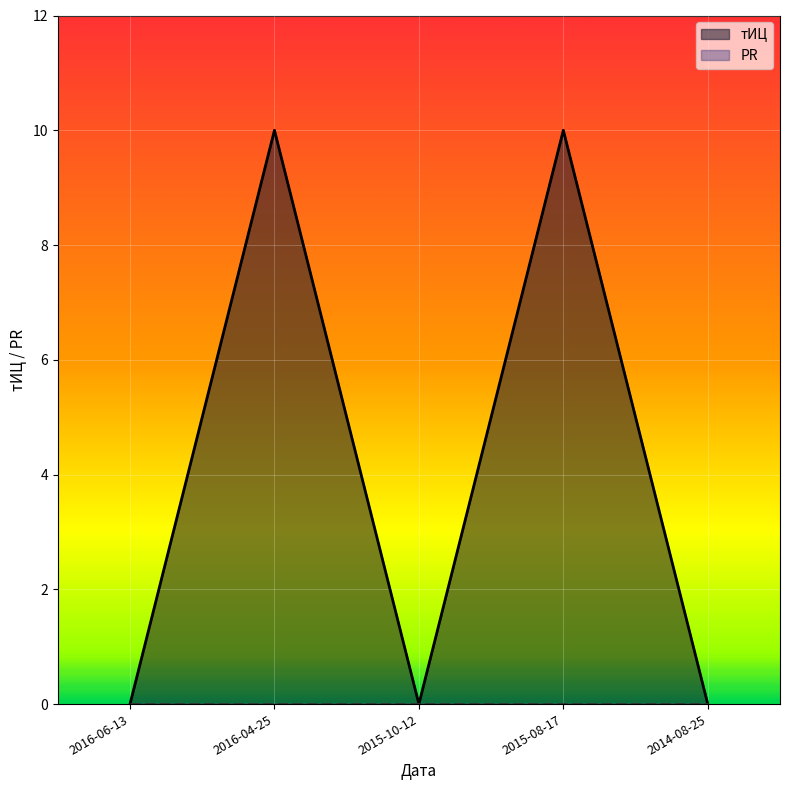

Which has a higher value, 2015-08-17 or 2014-08-25?

2015-08-17